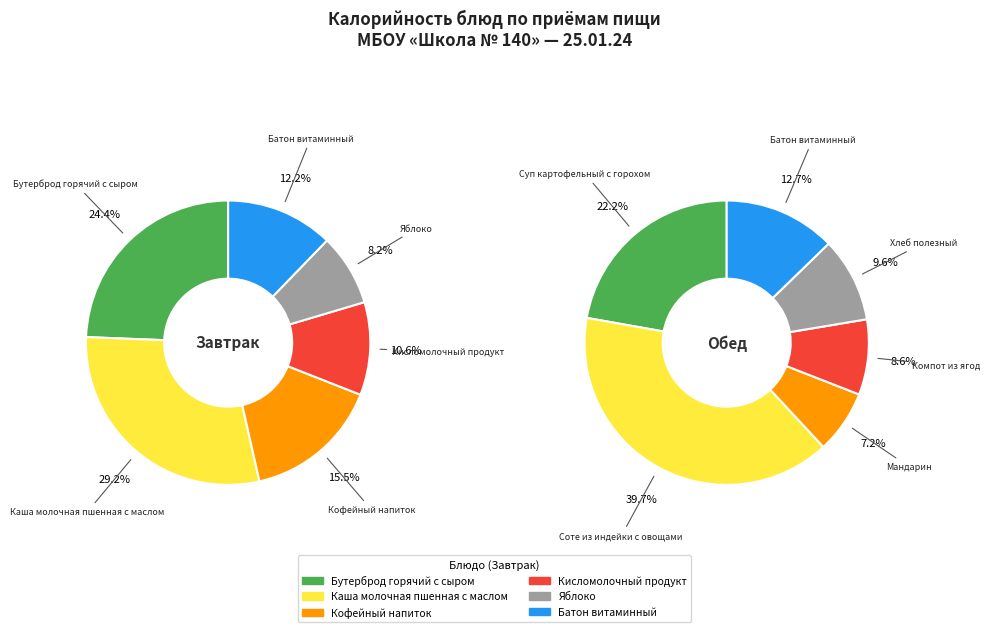

Does 5 represent more than half of the total?

No